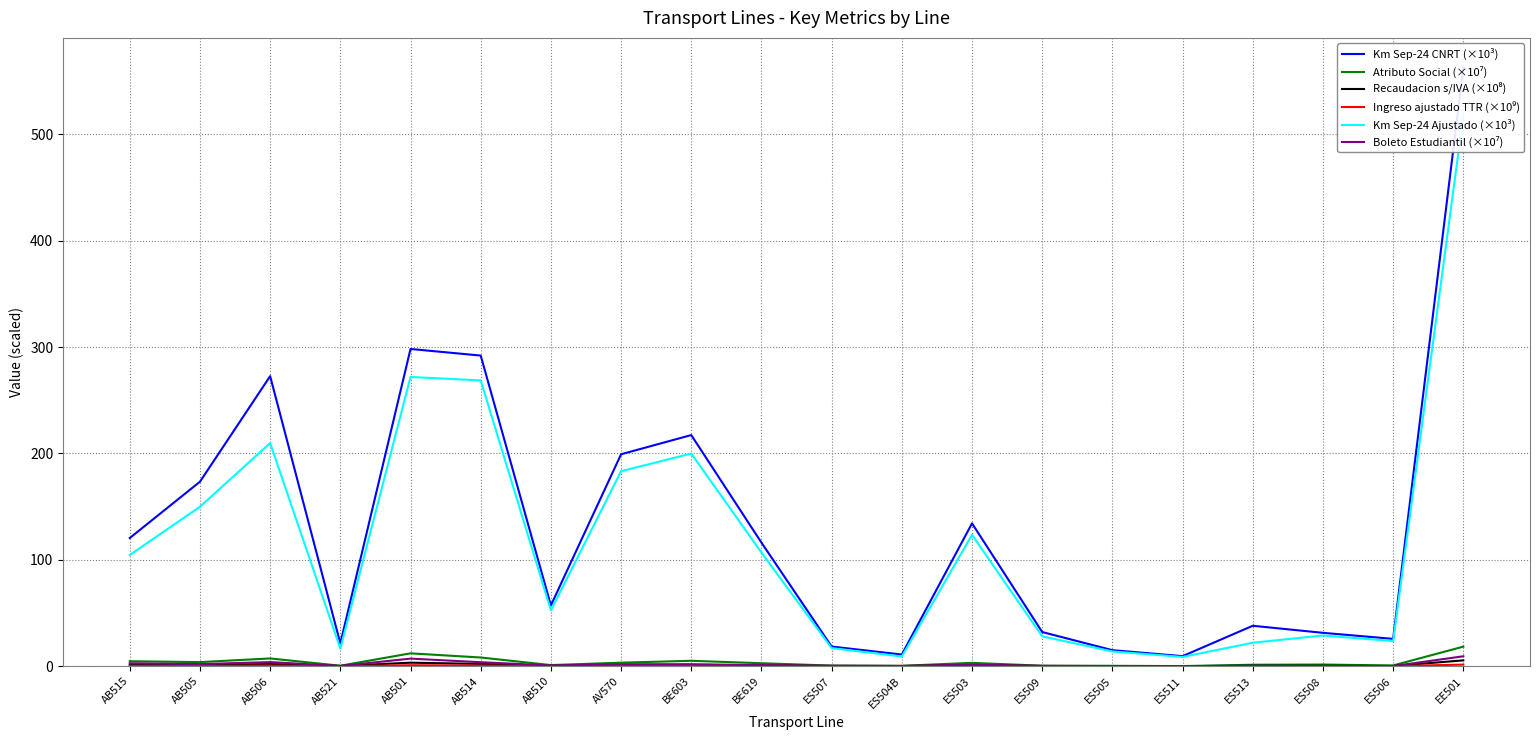

The value of Km Sep-24 Ajustado (×10³) at ES508 is 47.8. True or false?

False